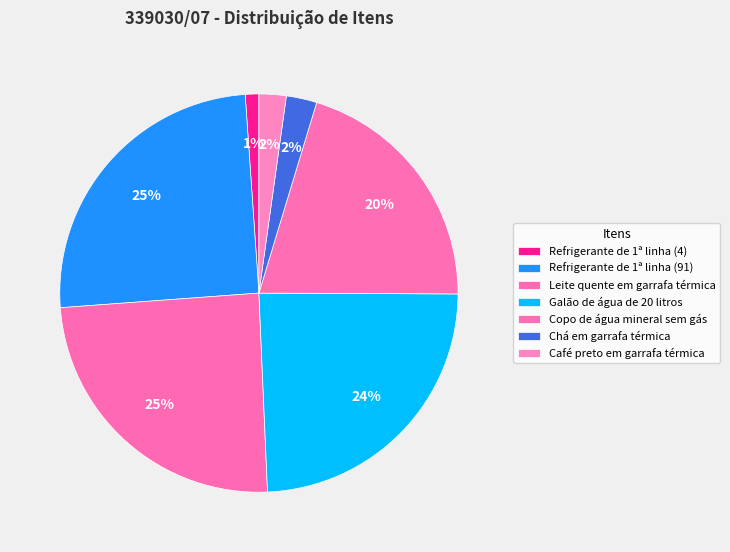

Rank the categories by value from lowest to highest.

Refrigerante de 1ª linha (4), Café preto em garrafa térmica, Chá em garrafa térmica, Copo de água mineral sem gás, Galão de água de 20 litros, Leite quente em garrafa térmica, Refrigerante de 1ª linha (91)